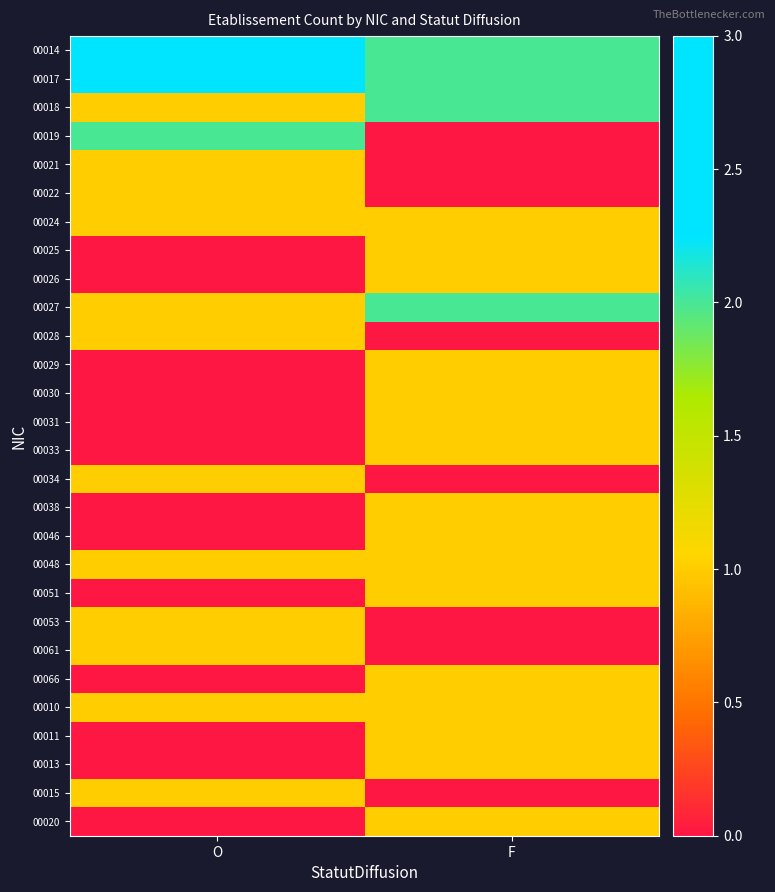

Rank the series by their maximum value, from lowest to highest.

00021, 00022, 00024, 00025, 00026, 00028, 00029, 00030, 00031, 00033, 00034, 00038, 00046, 00048, 00051, 00053, 00061, 00066, 00010, 00011, 00013, 00015, 00020, 00018, 00019, 00027, 00014, 00017